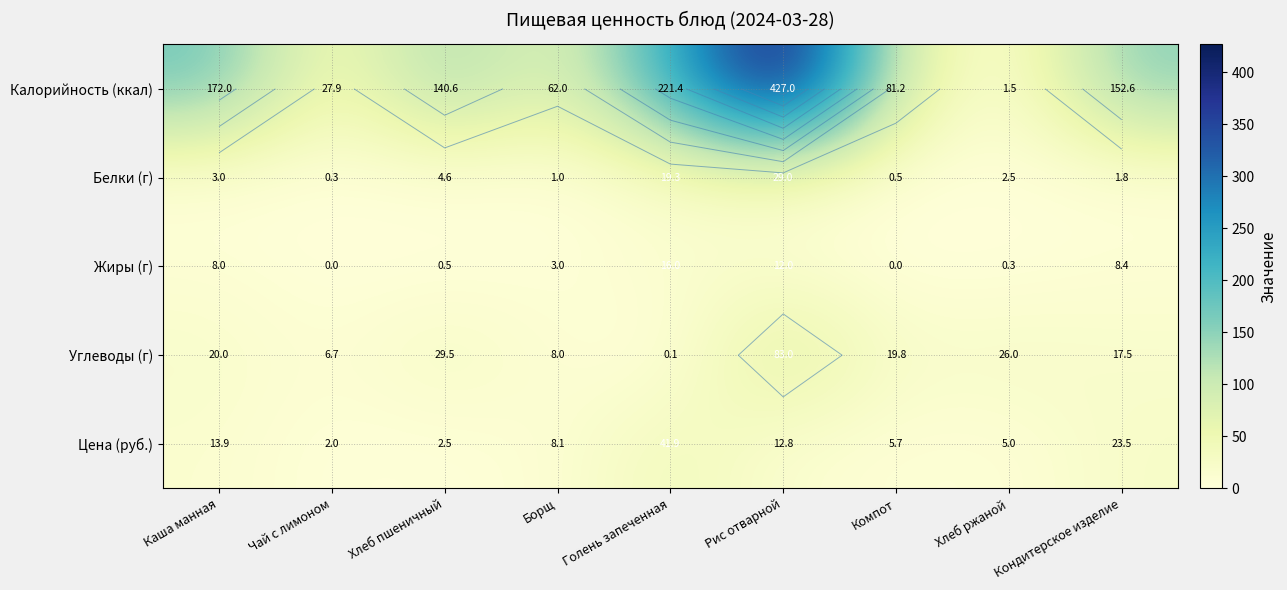

The Цена (руб.) series shows 2.0 at Чай с лимоном. True or false?

True